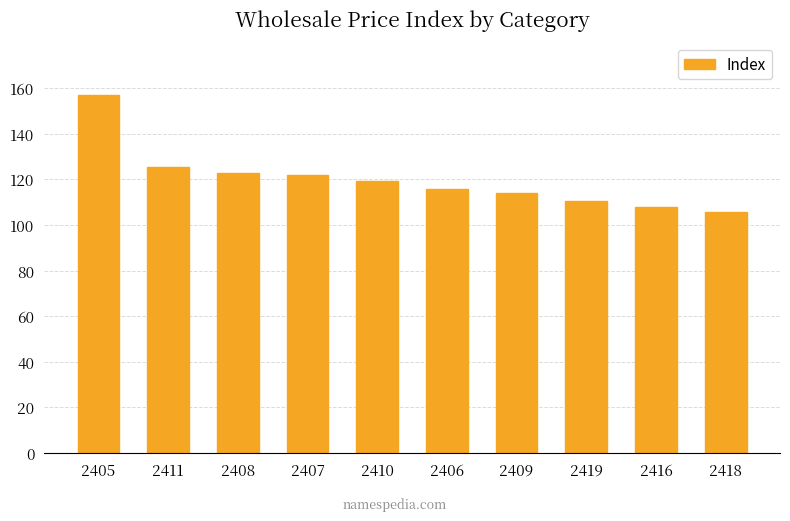

Read the value at 2416.

107.9